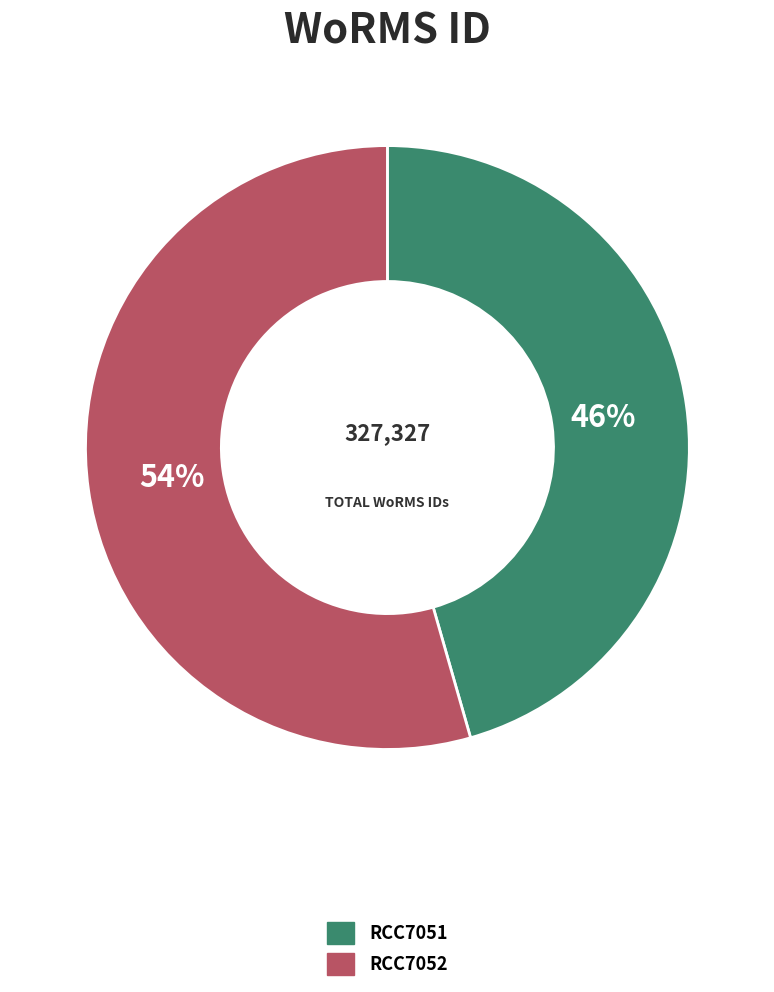

What percentage is the RCC7052 slice, to the nearest percent?

54%